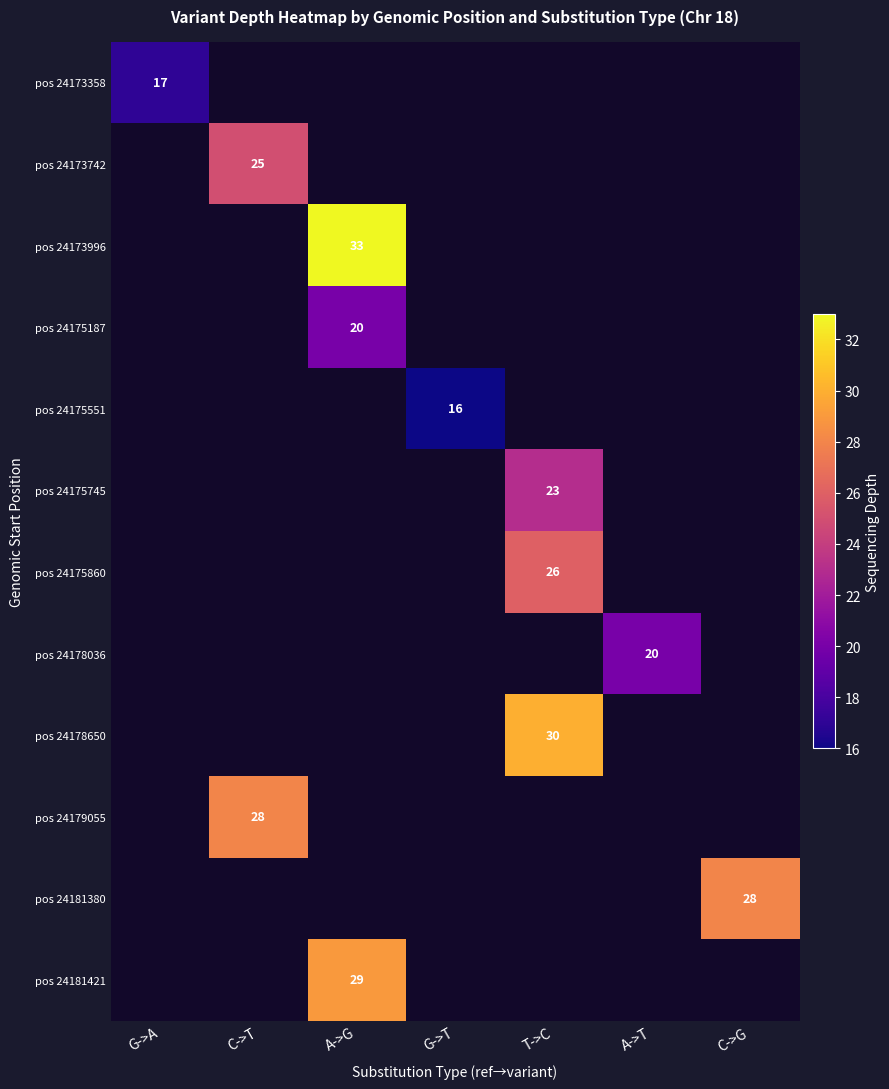

True or false: pos 24175551 has a value of 16 at G->T.

True